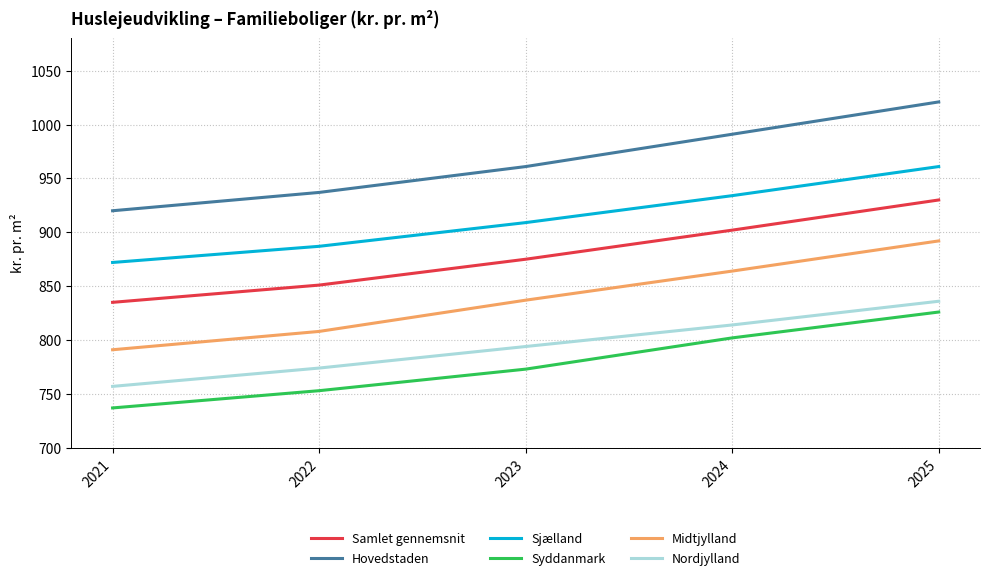

Rank the series at 2022 from highest to lowest value.

Hovedstaden, Sjælland, Samlet gennemsnit, Midtjylland, Nordjylland, Syddanmark